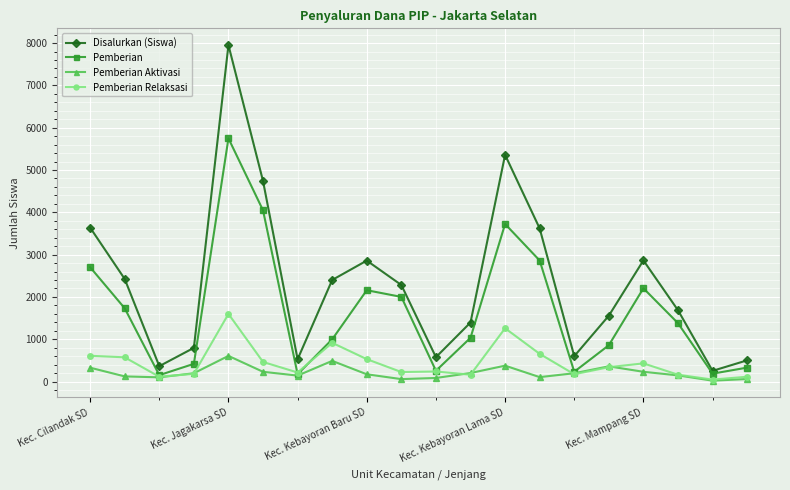

Which series has the widest spread of values?

Disalurkan (Siswa)